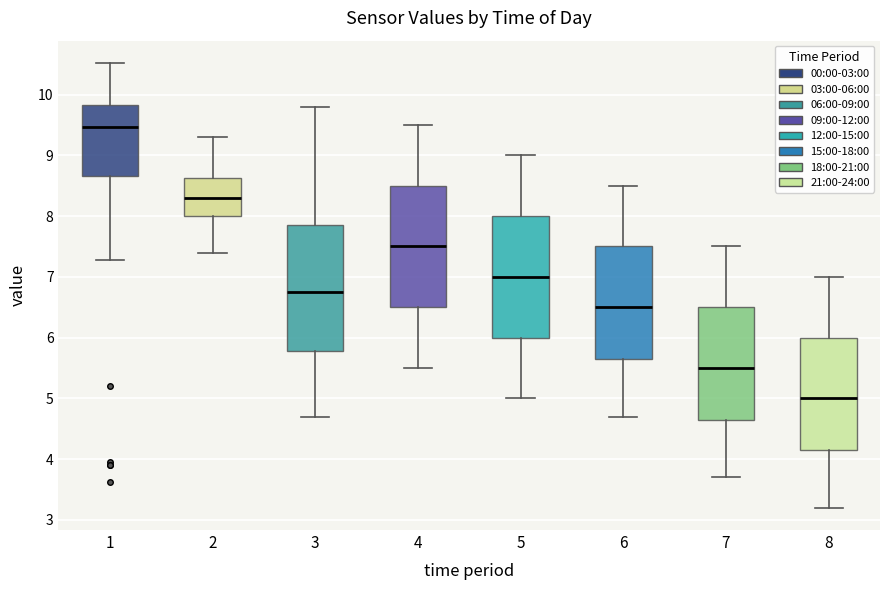

Where is the lower edge of the box at x = 5 on the y-axis? The values are not printed on the chart, so give them approximately, as read against the axis.

6.0